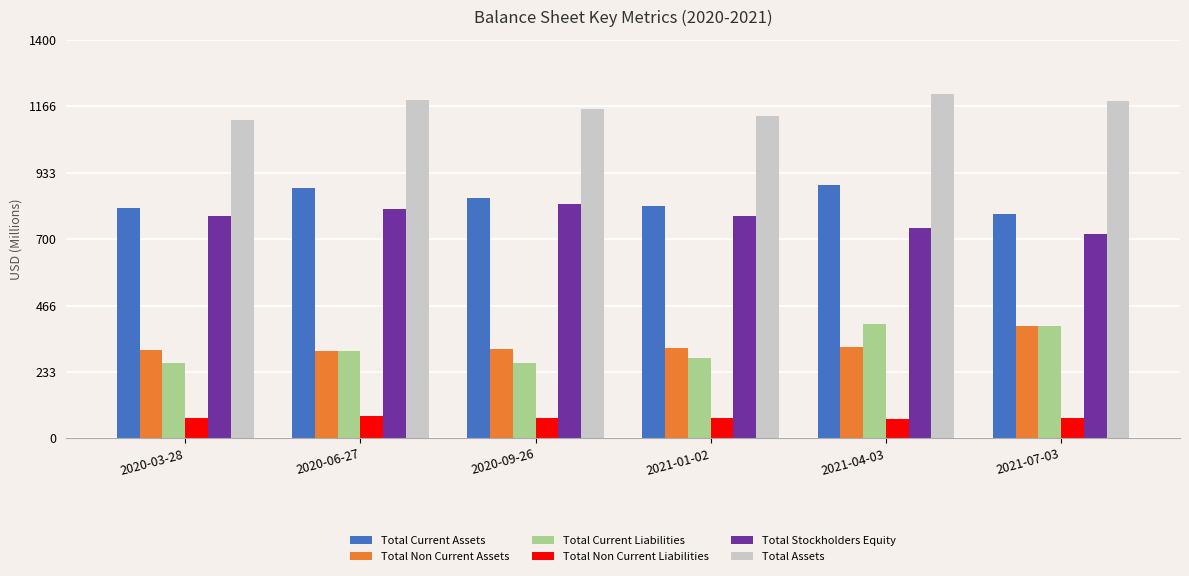

What is the highest value of the Total Non Current Assets series?

394.9